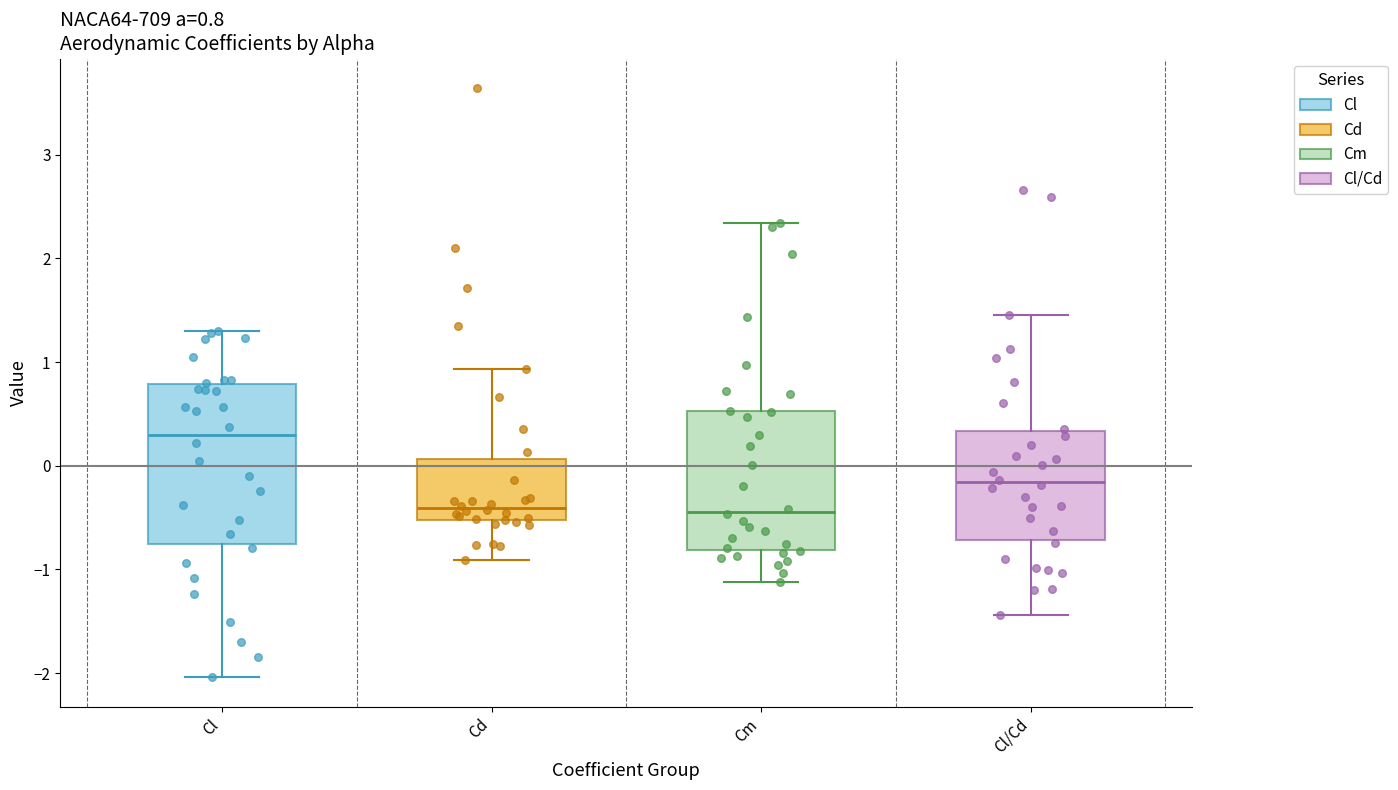

Comparing the boxes themselves (not the whiskers), which one is the tallest?

Cl